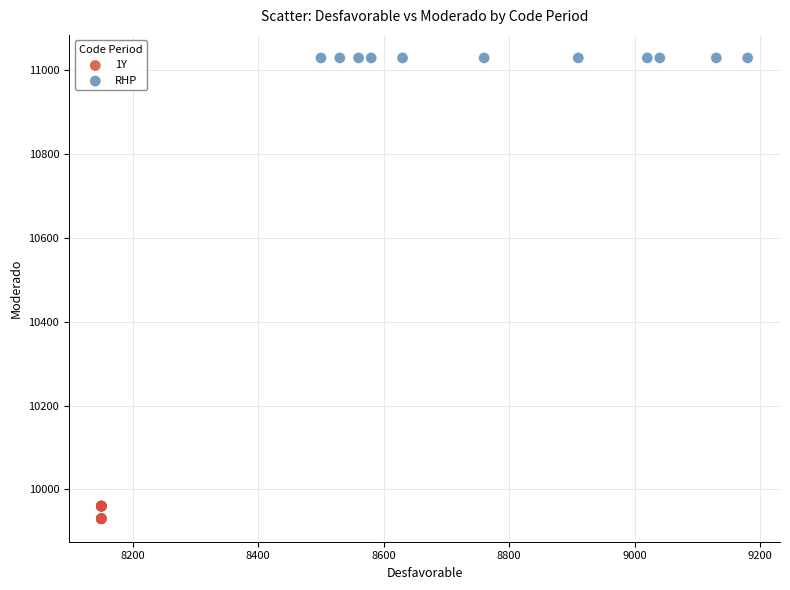

Which series reaches the minimum Y coordinate?

1Y